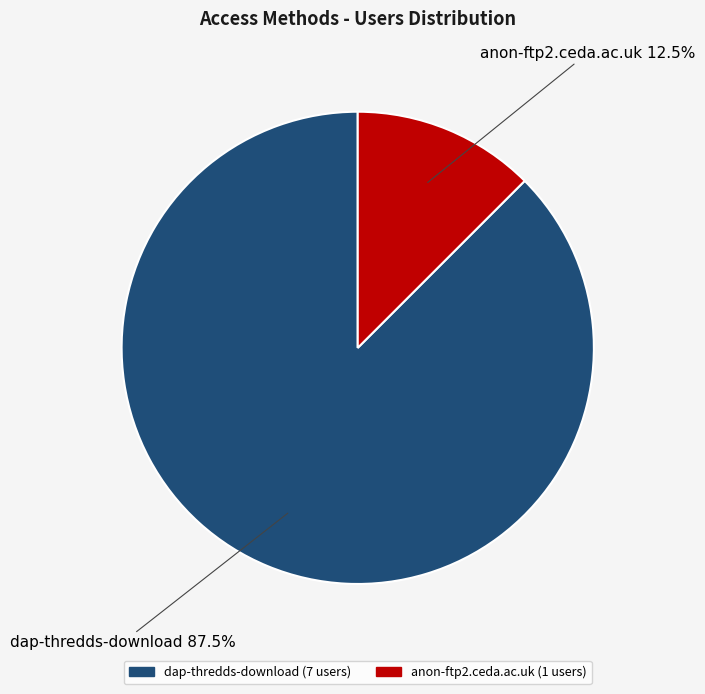

Which category accounts for the majority?

dap-thredds-download